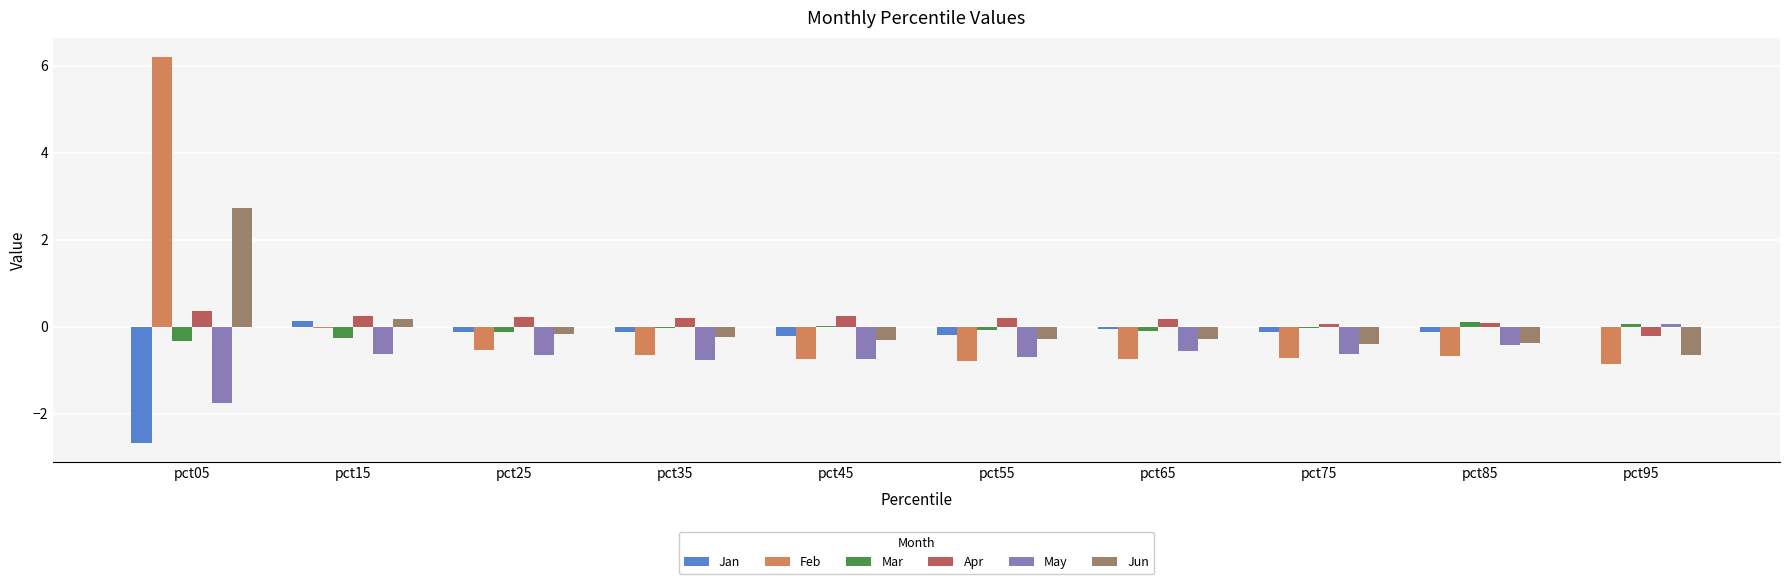

Which series changed the most between pct05 and pct65?

Feb